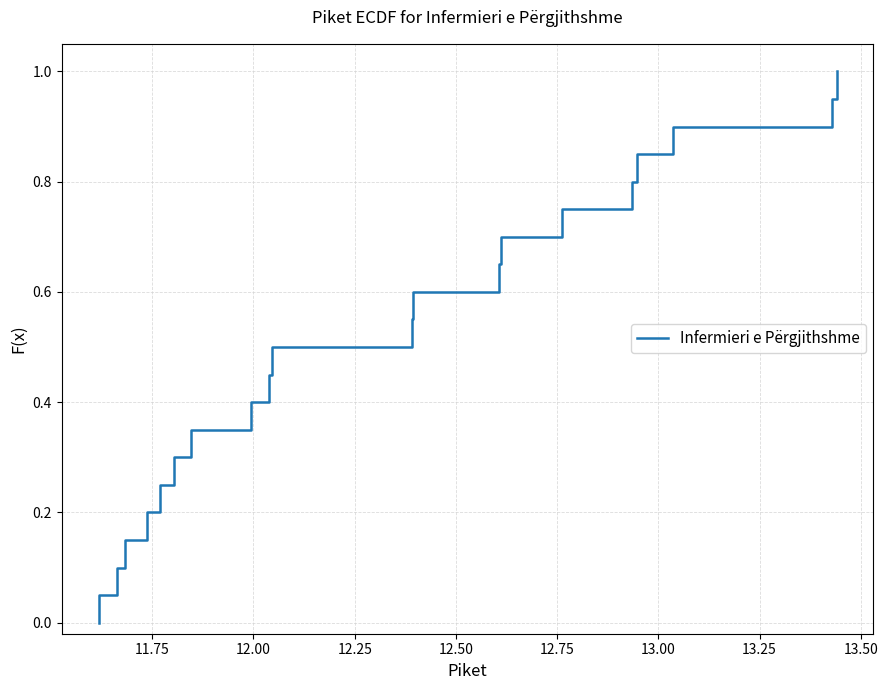

What is the difference between the maximum and minimum values?

1.0